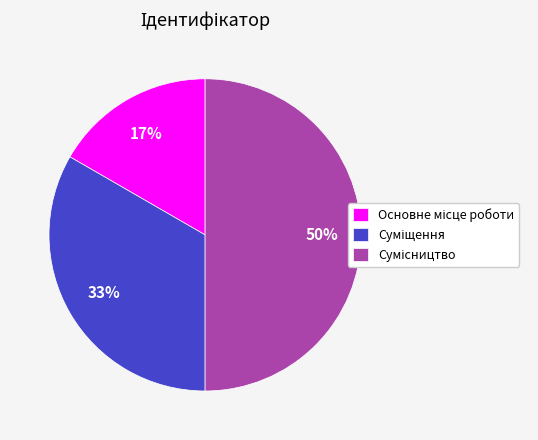

To the nearest percent, what is the average slice percentage?

33%